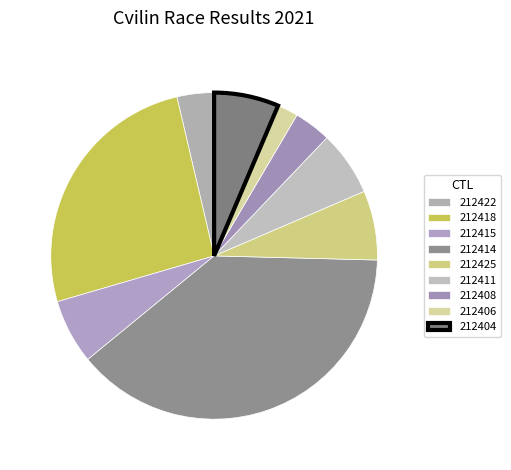

Is the sum of 212414 and 212404 greater than half?

No